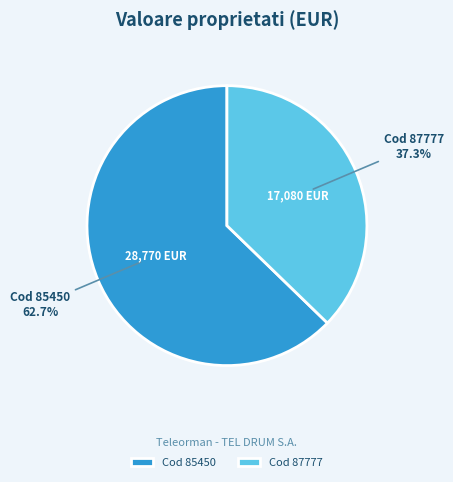

Which slice is the largest?

Cod 85450